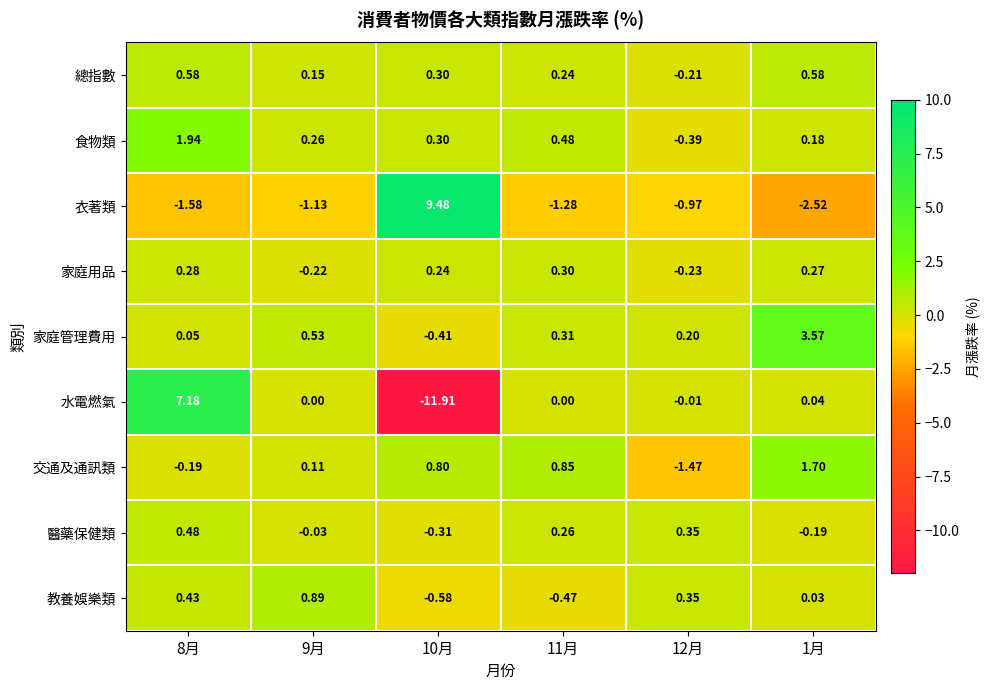

Which series has the largest total across all categories?

家庭管理費用